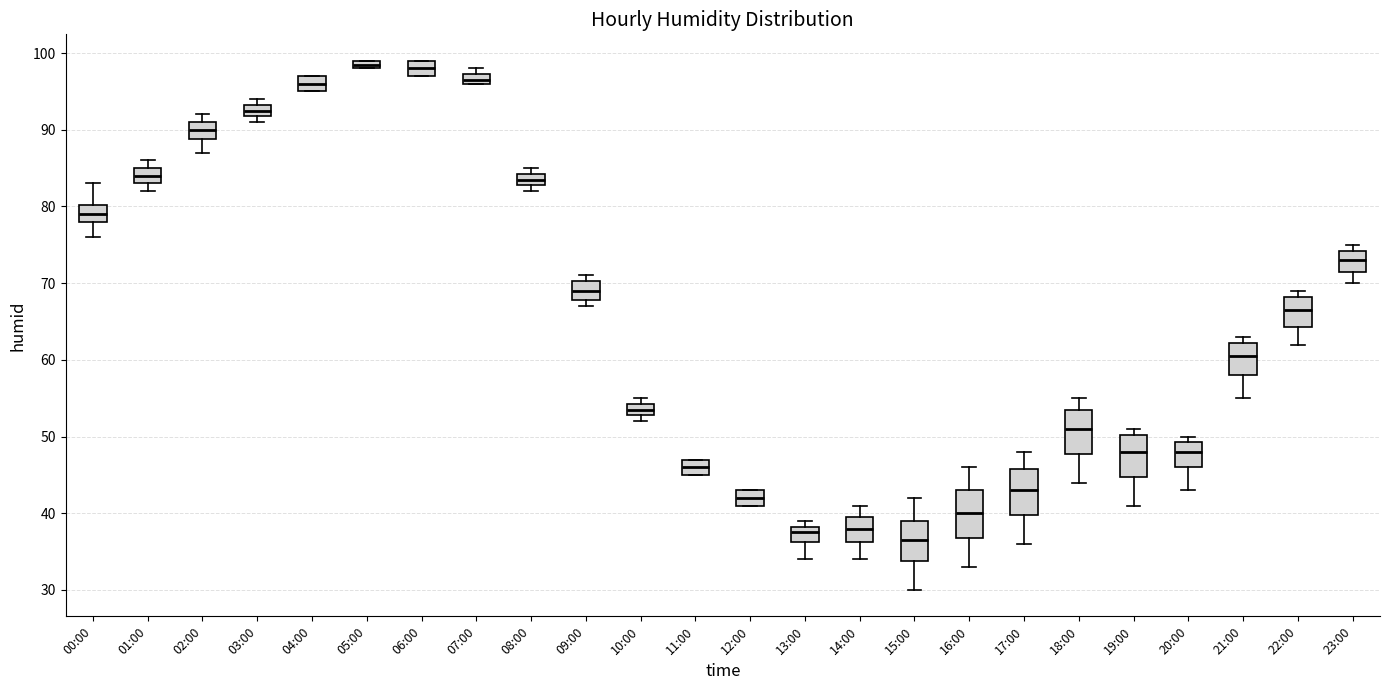

Where is the upper edge of the box for 14:00 on the y-axis? The values are not printed on the chart, so give them approximately, as read against the axis.

40